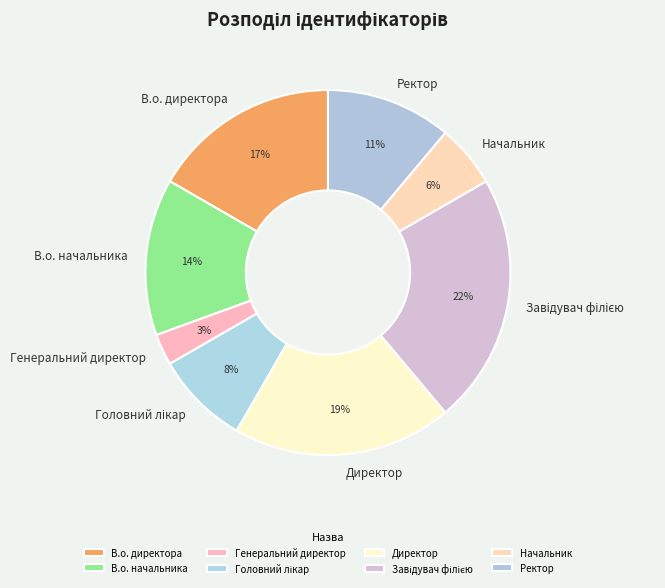

Combined, do Директор and Генеральний директор account for over 50%?

No